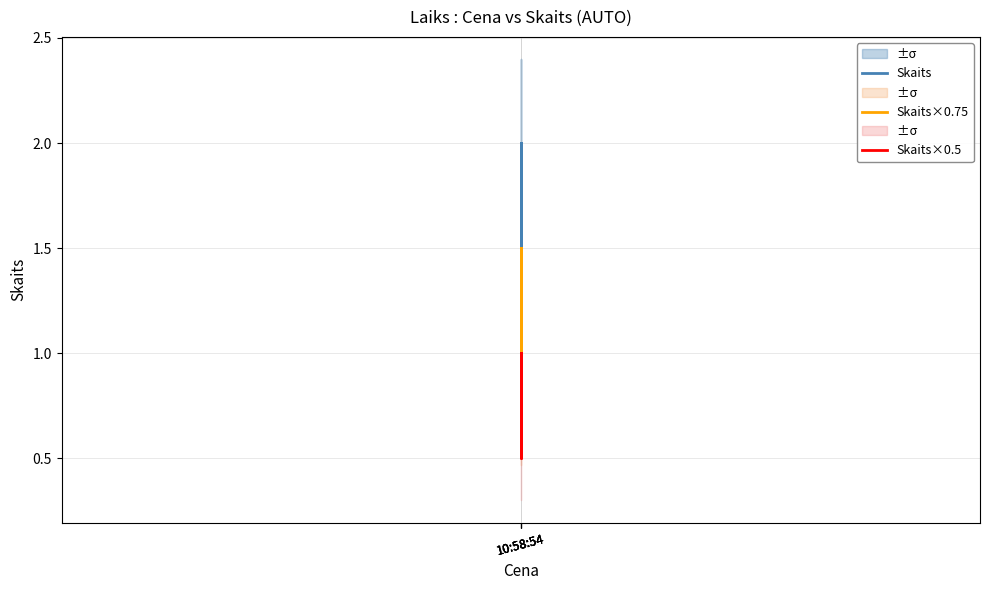

True or false: Skaits×0.75 and Skaits×0.5 cross at least once.

False